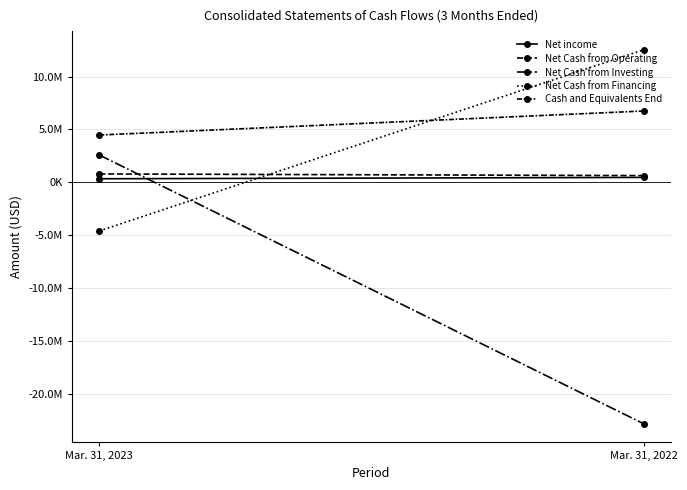

How many Net Cash from Financing values are between -4591000 and 12523000?

2